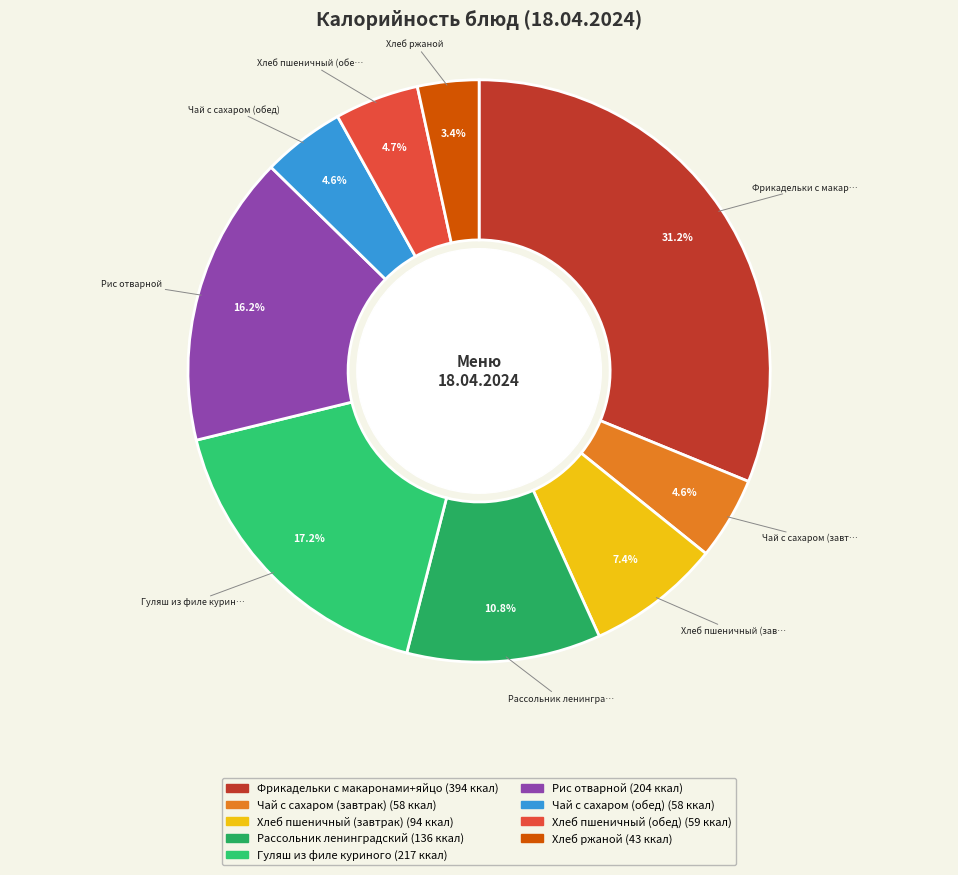

Which category has the biggest portion of the pie?

Фрикадельки с макаронами+яйцо